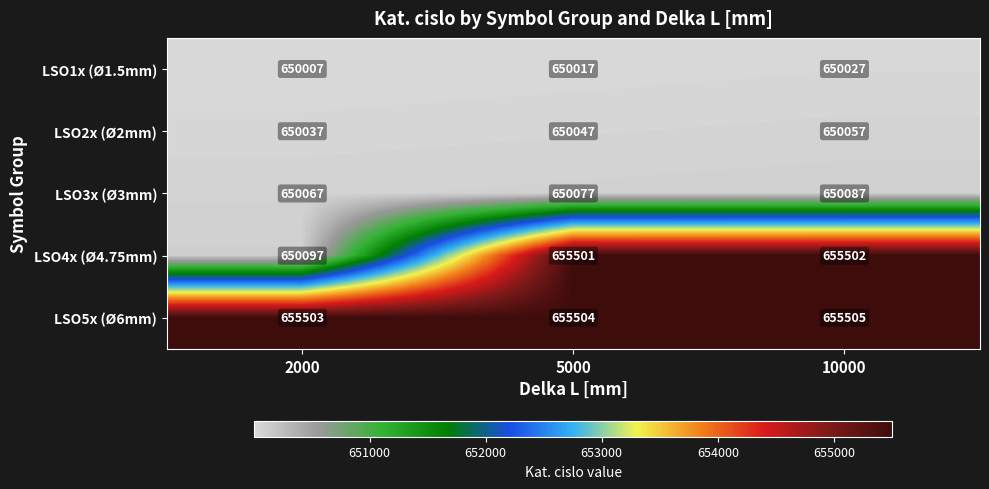

What is the average value of the LSO5x (Ø6mm) series?

655504